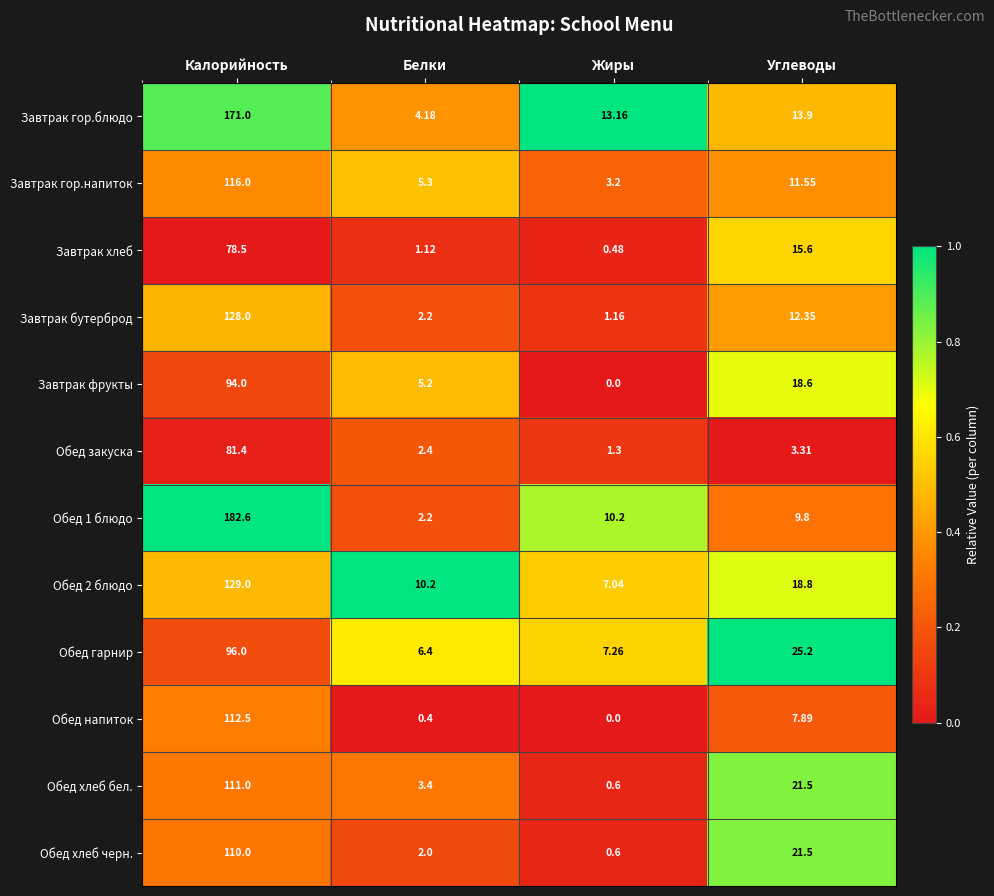

Is the value of Завтрак хлеб at Углеводы greater than the value of Обед закуска at Углеводы?

Yes